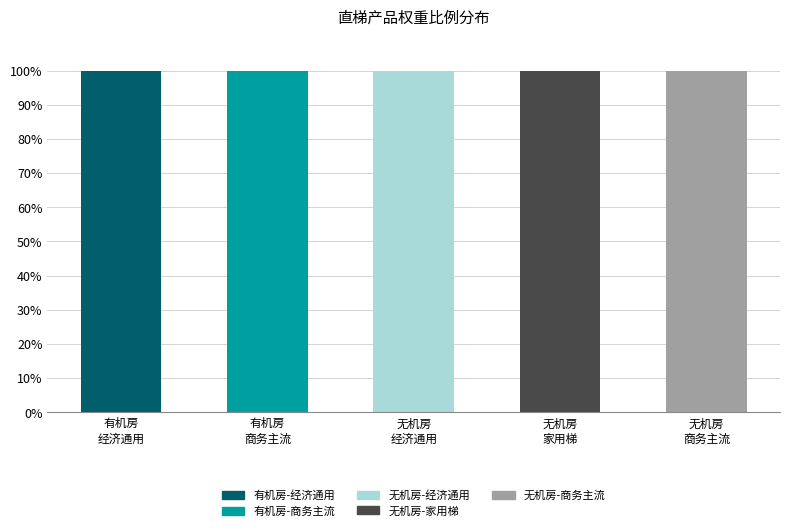

What is the highest value of the 有机房-经济通用 series?

100